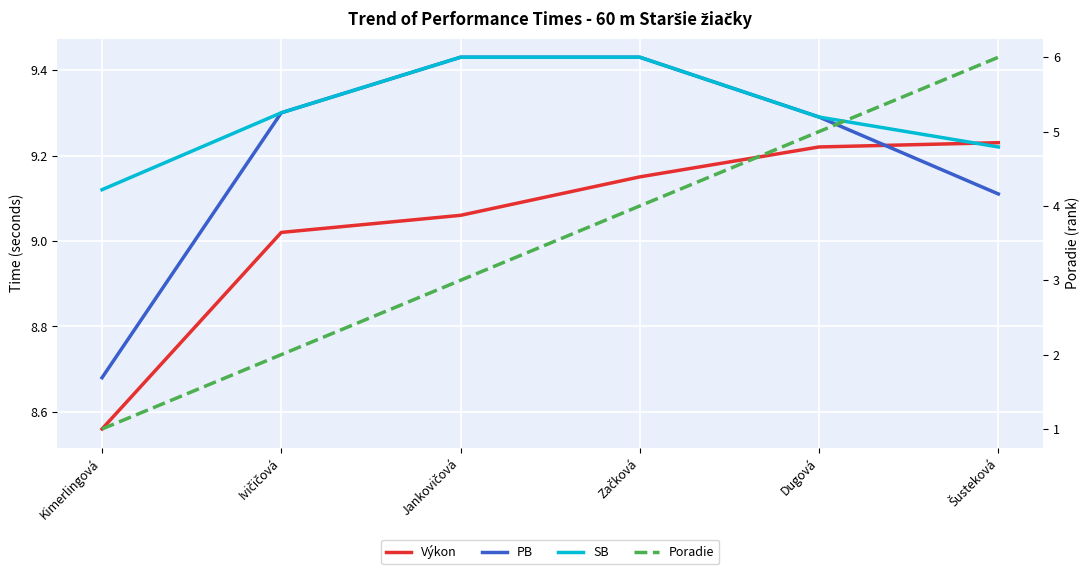

The value of PB at Jankovičová is 9.4. True or false?

True